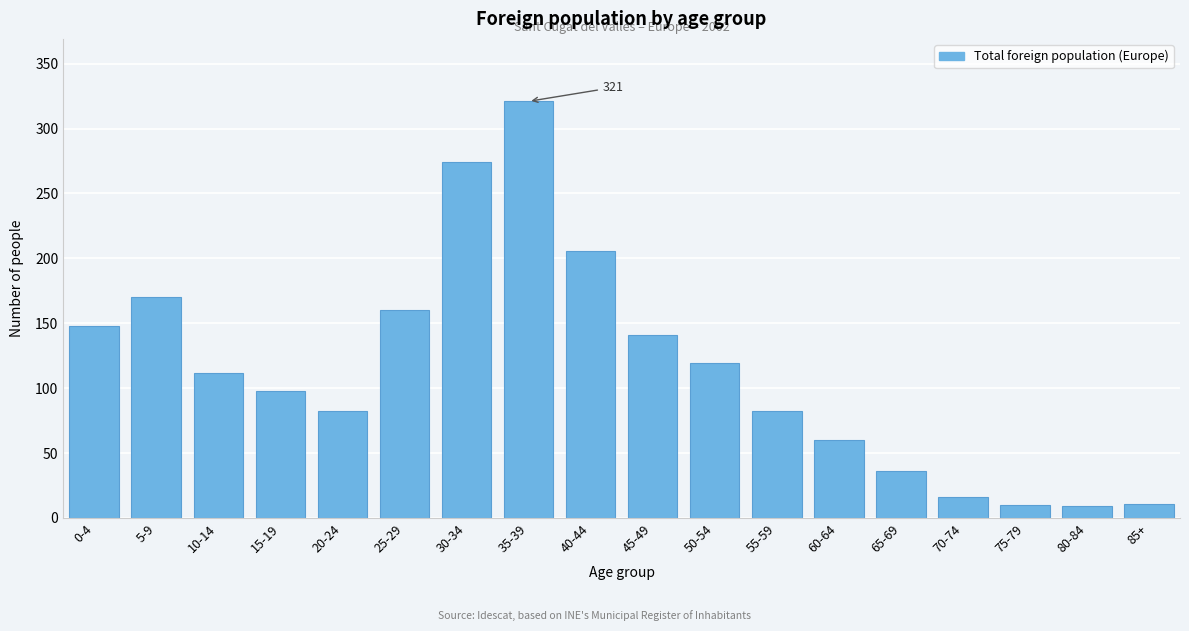

The value at 20-24 is 137. True or false?

False